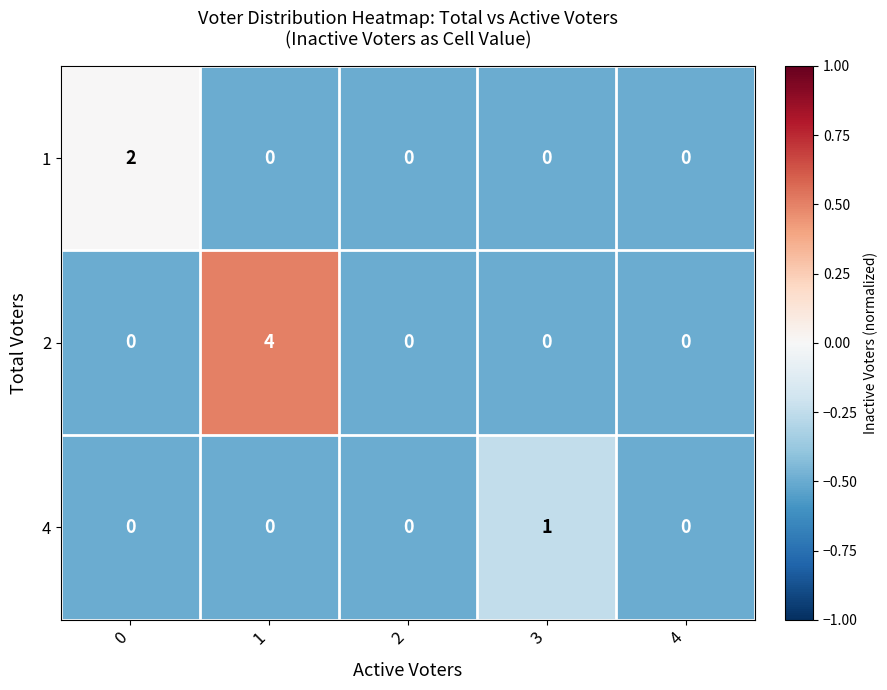

What is the difference between the maximum and minimum values in the 2 series?

4